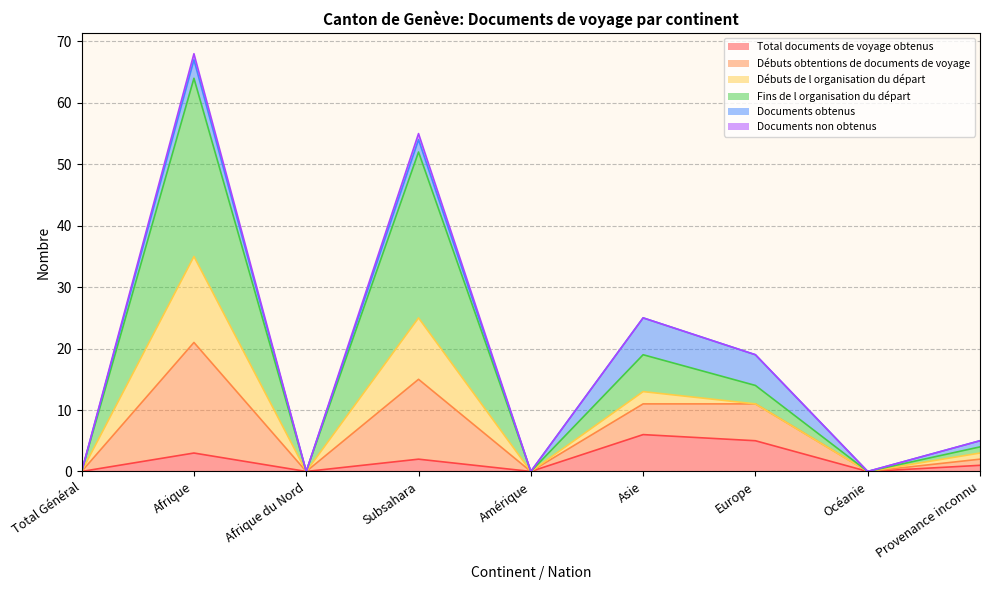

Is the value of Débuts obtentions de documents de voyage at Amérique greater than the value of Fins de l organisation du départ at Afrique?

No